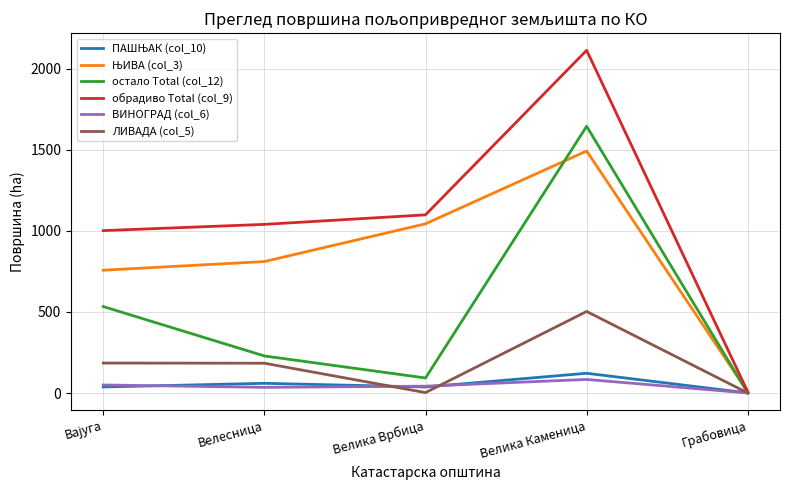

Which series has the largest range (max minus min)?

обрадиво Total (col_9)